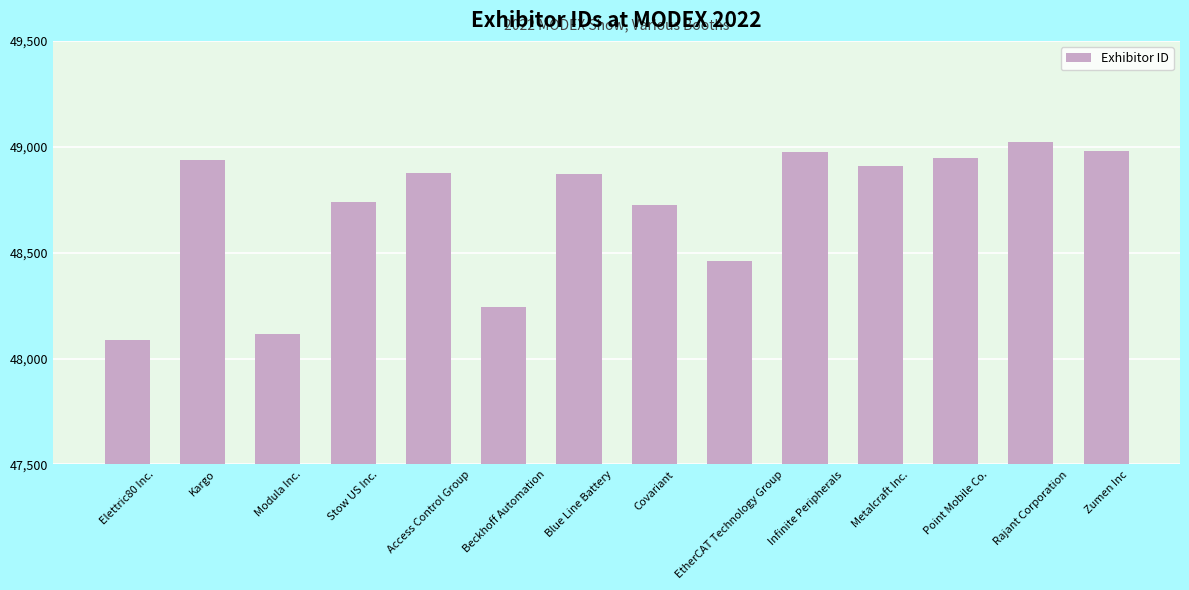

What is the label of the 6th bar from the left?

Beckhoff Automation